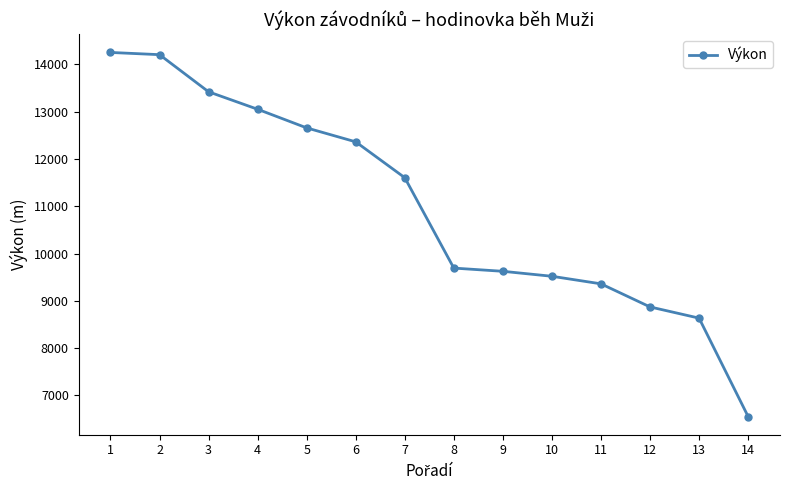

The value at 7 is 11604. True or false?

True